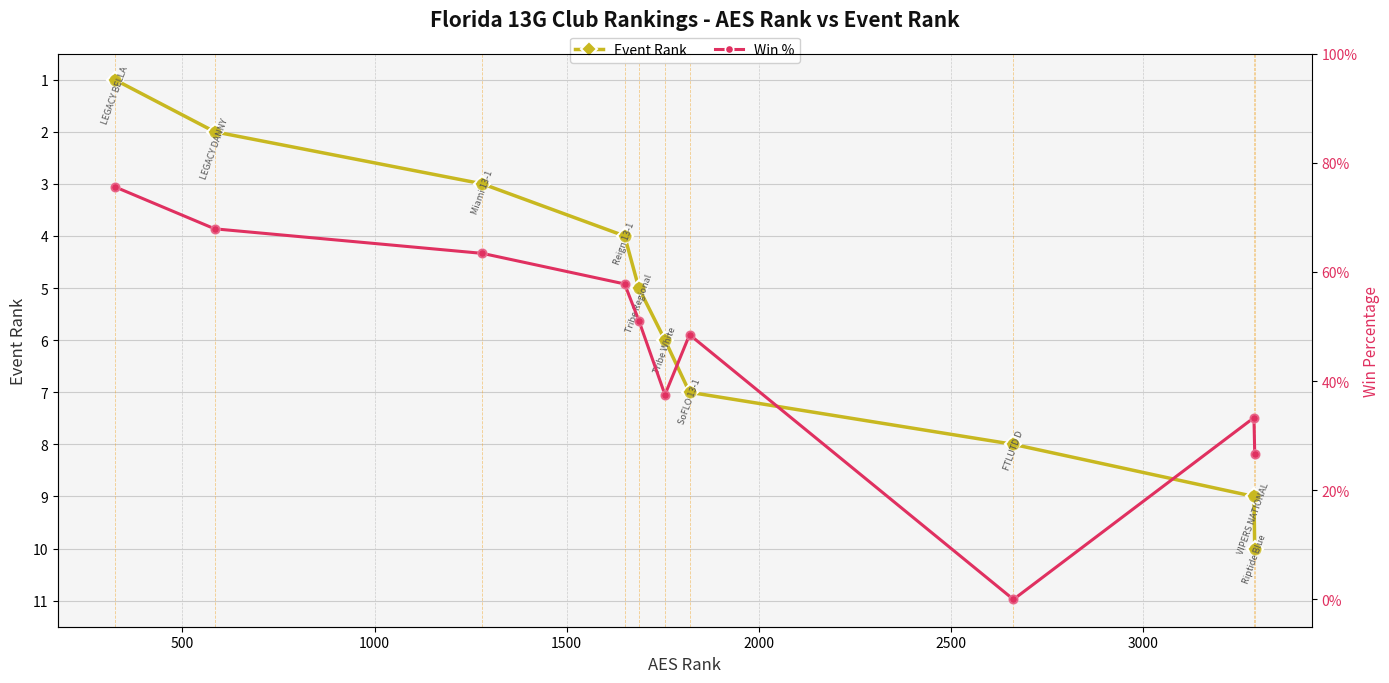

Which series contains the lowest Y value?

Win %